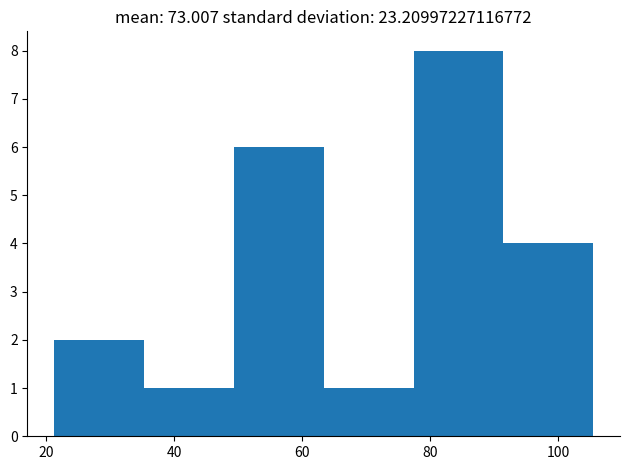

Over which range of the x-axis is the bar tallest?

78 to 92